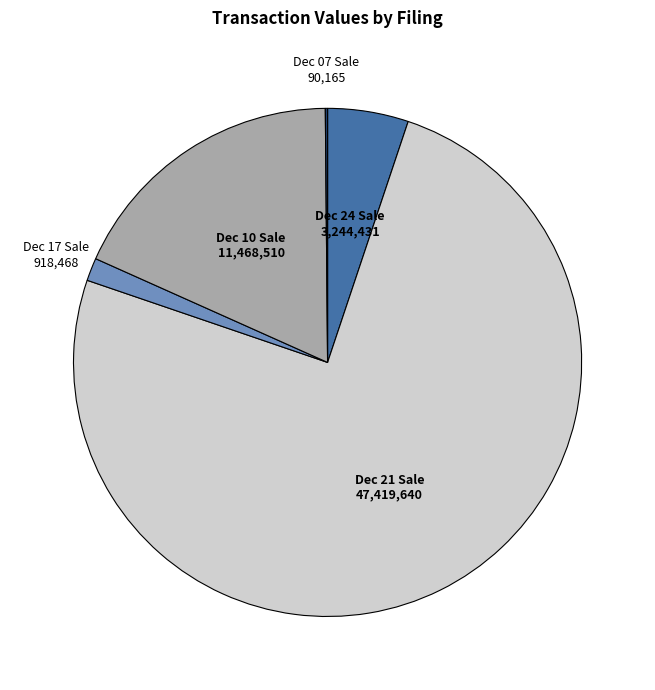

Is there any slice that represents more than half of the pie?

Yes